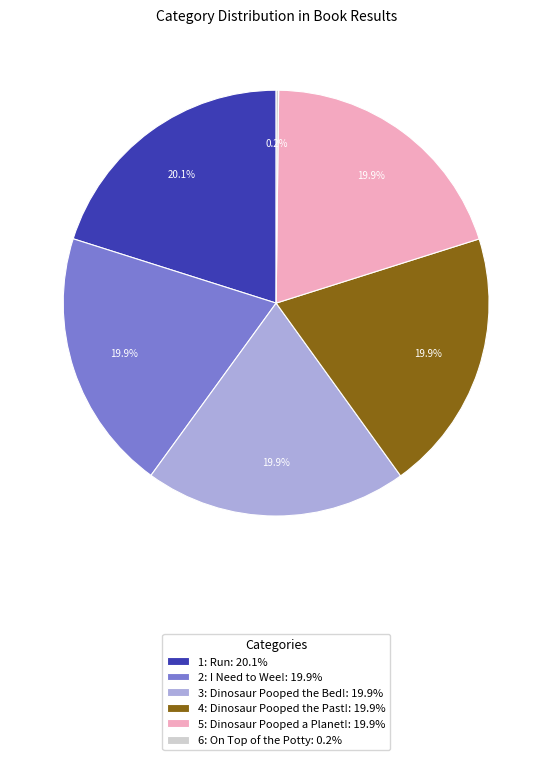

Combined, what portion of the pie is 3: Dinosaur Pooped the Bed! and 2: I Need to Wee!?

39.8%